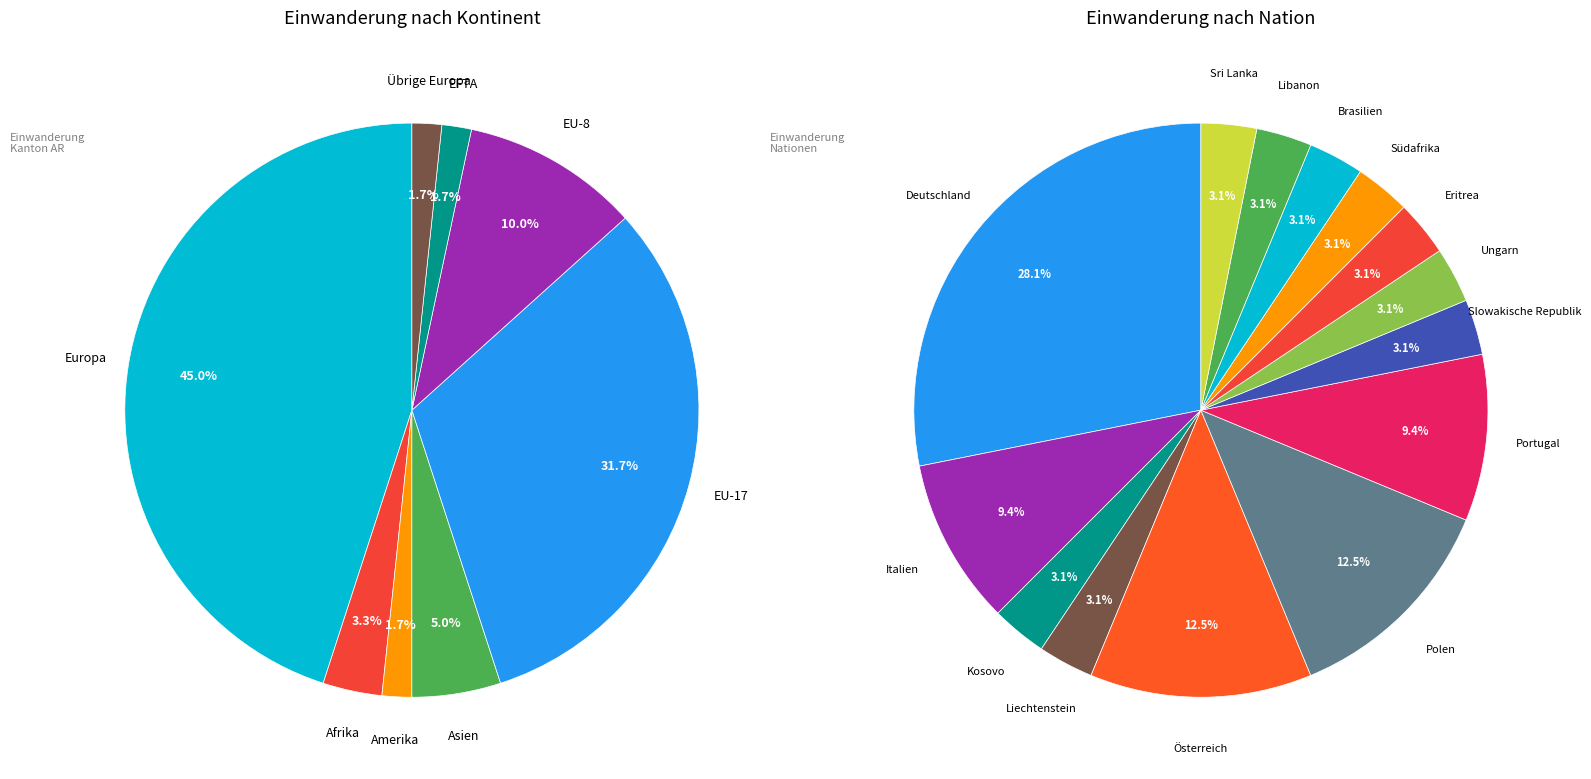

True or false: Amerika accounts for 2% of the total.

True